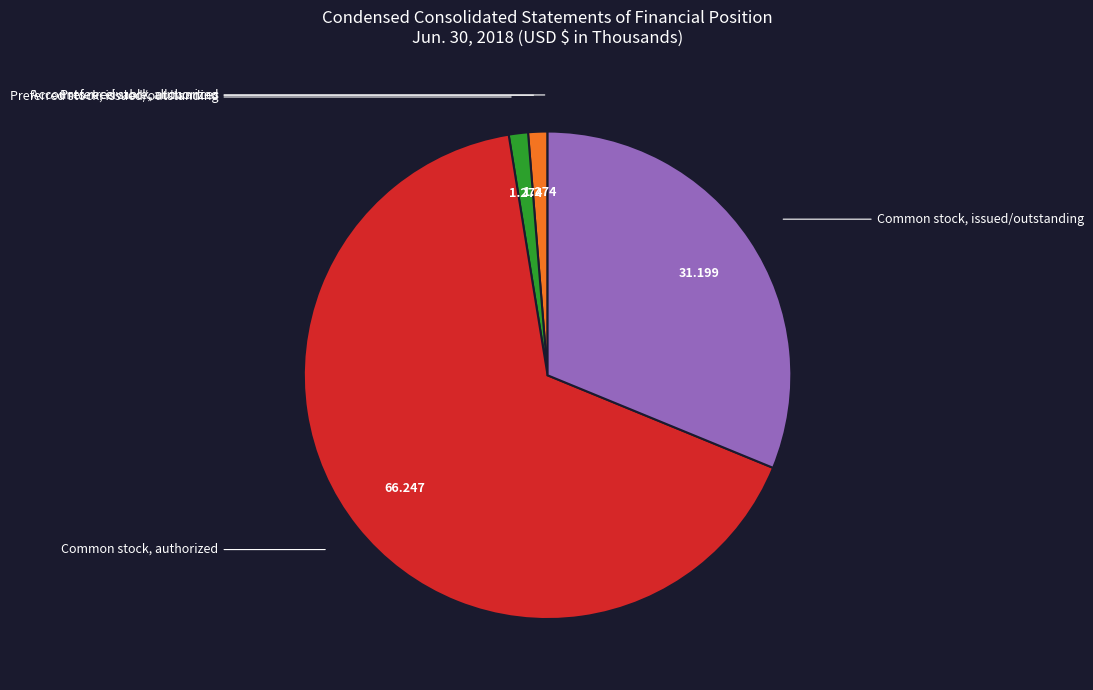

Is there any slice that represents more than half of the pie?

Yes